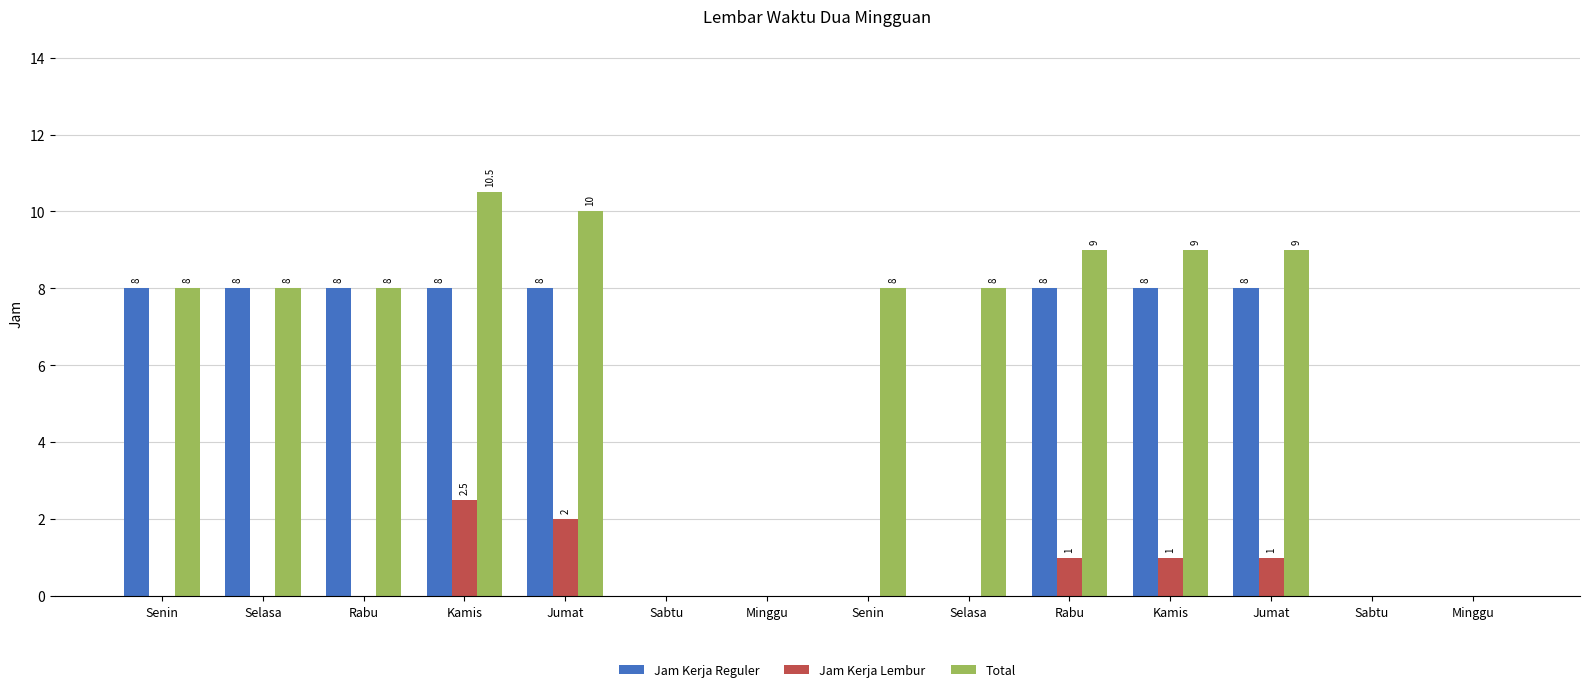

The Jam Kerja Lembur series shows 1.2 at Rabu. True or false?

False